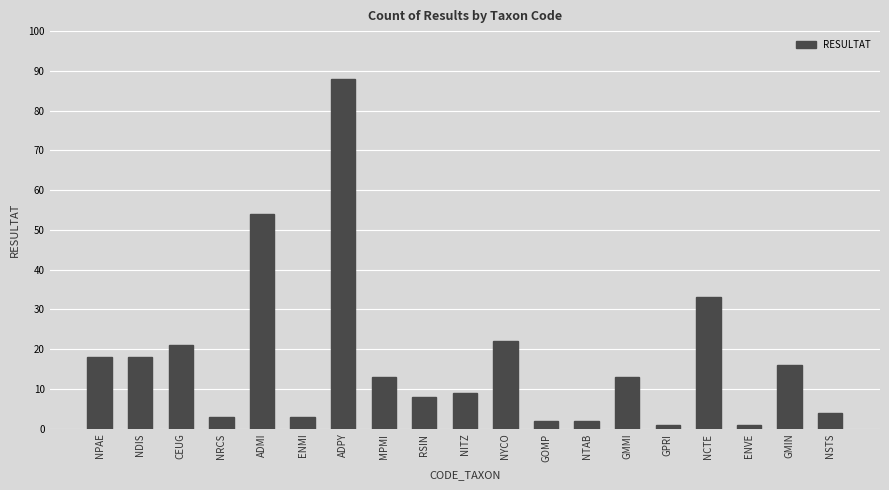

What is the ratio of the value at GMMI to the value at RSIN?

1.6